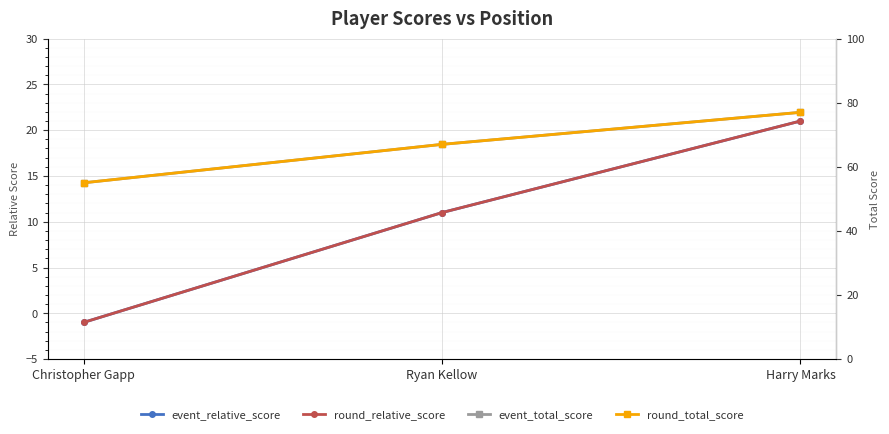

Count the number of data series in this chart.

4